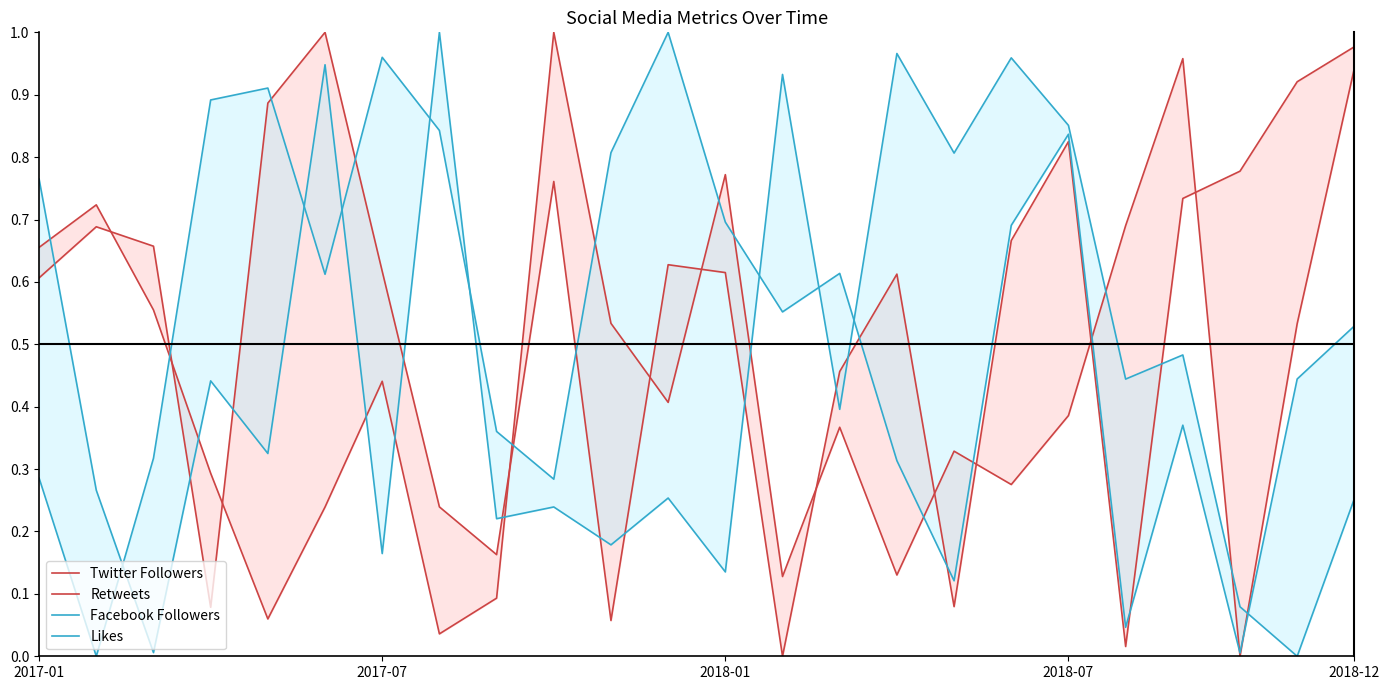

What is the total value across all series at 13?

1.6